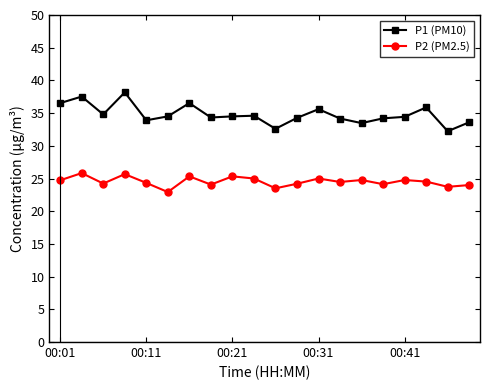

What is the difference between the maximum and second lowest values in the P1 (PM10) series?

5.6